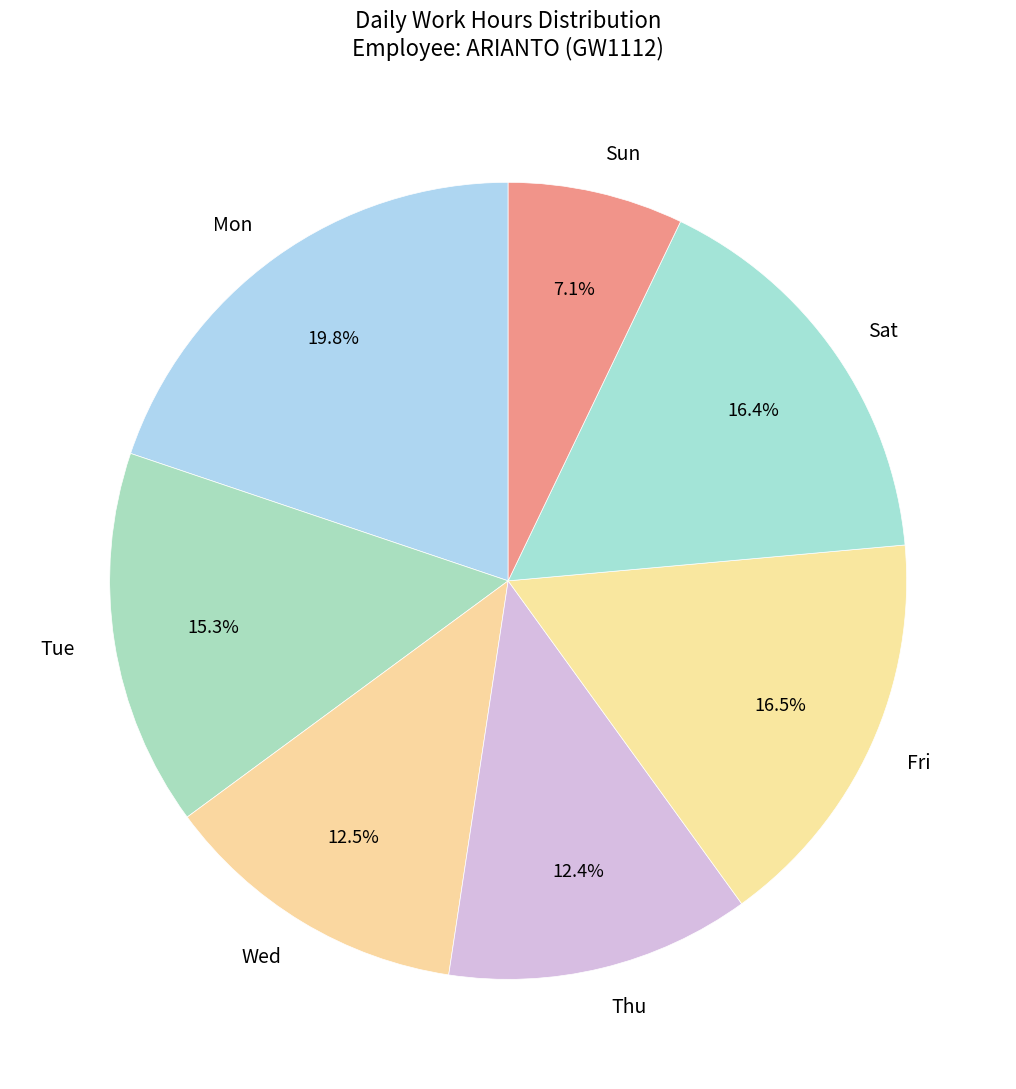

How many slices are in this pie chart?

7